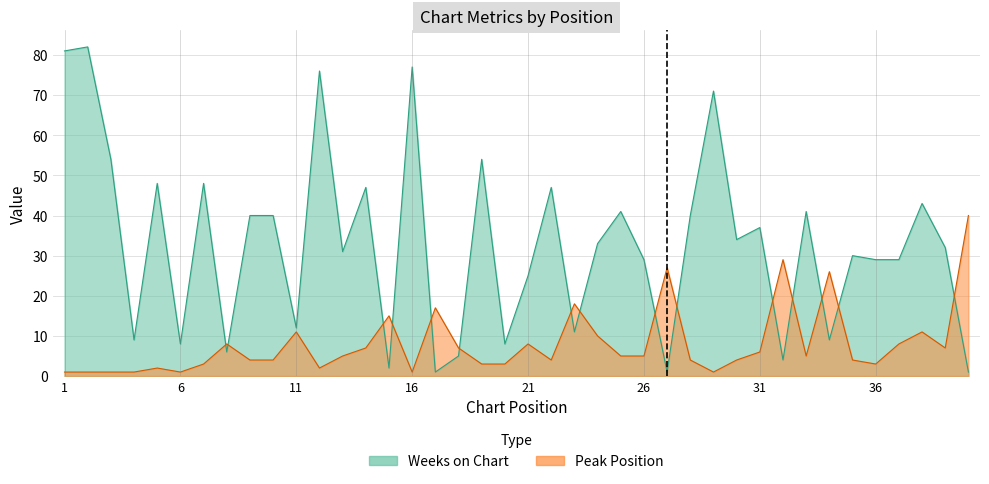

At which category does Weeks on Chart reach its first local peak?

2